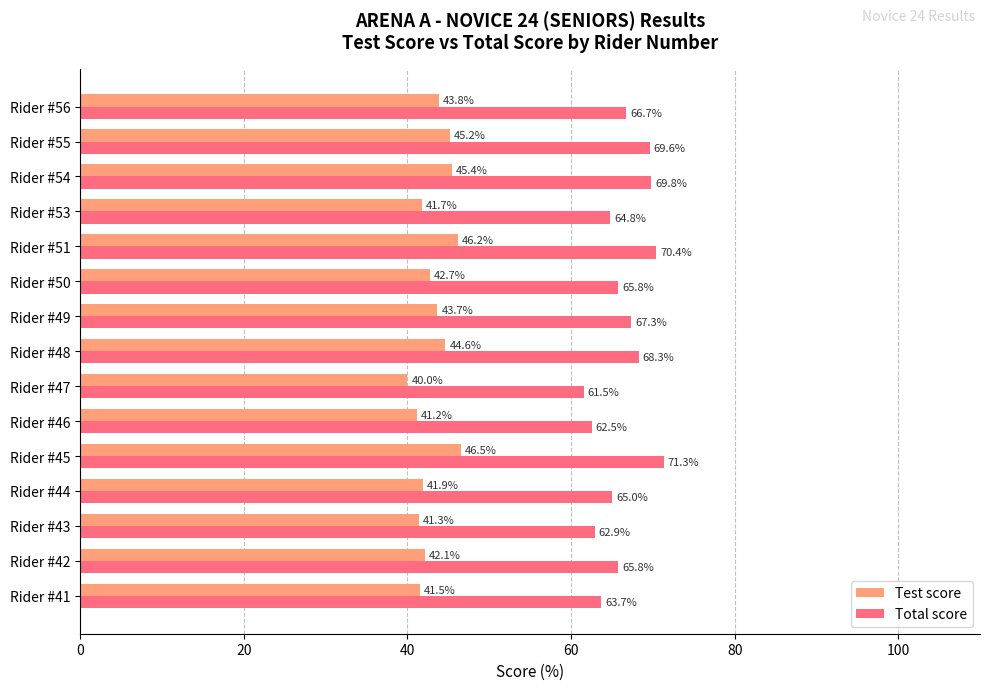

What is the minimum value shown in the chart?

40.0